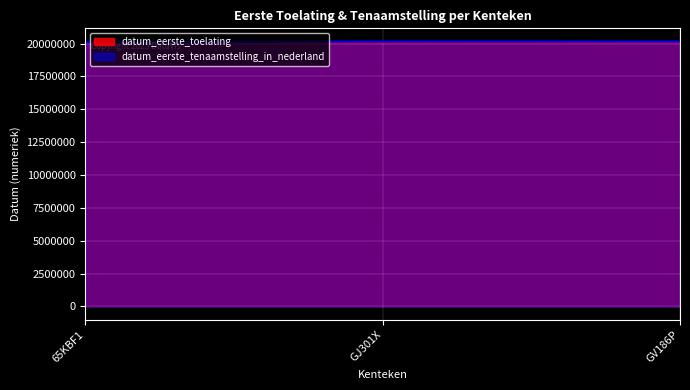

List the series in order of their peak value, lowest first.

datum_eerste_toelating, datum_eerste_tenaamstelling_in_nederland